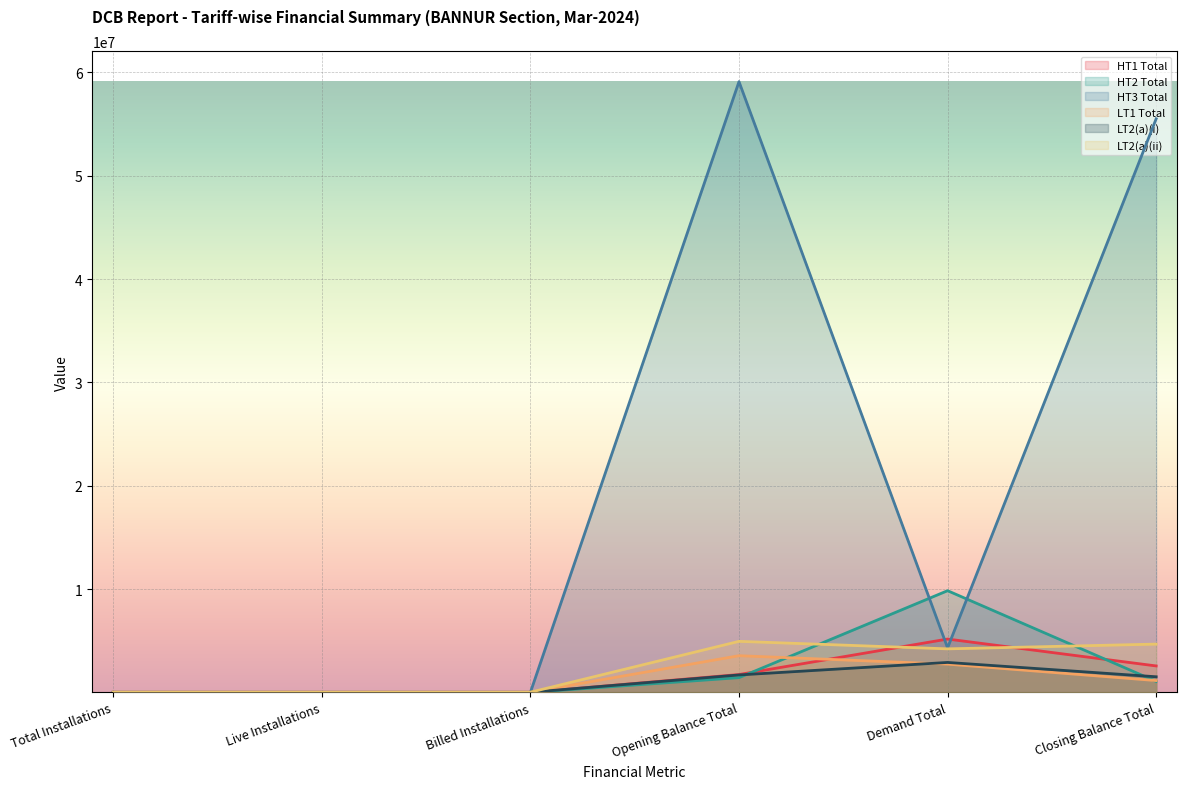

At Total Installations, list the series in order from largest to smallest.

LT2(a)(ii), LT1 Total, LT2(a)(i), HT2 Total, HT1 Total, HT3 Total